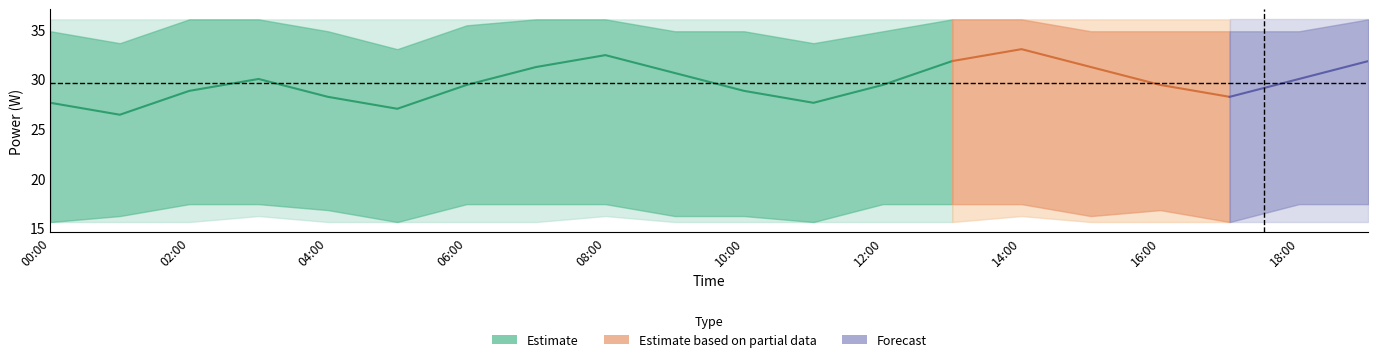

Reading left to right, list all the values displayed in this chart.

power_mean: 27.6	26.4	28.8	30.0	28.2	27.0	29.4	31.2	32.4	30.6	28.8	27.6	29.4	31.8	33.0	31.2	29.4	28.2	30.0	31.8
power_upper1: 34.8	33.6	36.0	36.0	34.8	33.0	35.4	36.0	36.0	34.8	34.8	33.6	34.8	36.0	36.0	34.8	34.8	34.8	34.8	36.0
power_lower1: 15.6	16.2	17.4	17.4	16.8	15.6	17.4	17.4	17.4	16.2	16.2	15.6	17.4	17.4	17.4	16.2	16.8	15.6	17.4	17.4
power_upper2: 36.0	36.0	36.0	36.0	36.0	36.0	36.0	36.0	36.0	36.0	36.0	36.0	36.0	36.0	36.0	36.0	36.0	36.0	36.0	36.0
power_lower2: 15.6	15.6	15.6	16.2	15.6	15.6	15.6	15.6	16.2	15.6	15.6	15.6	15.6	15.6	16.2	15.6	15.6	15.6	15.6	15.6